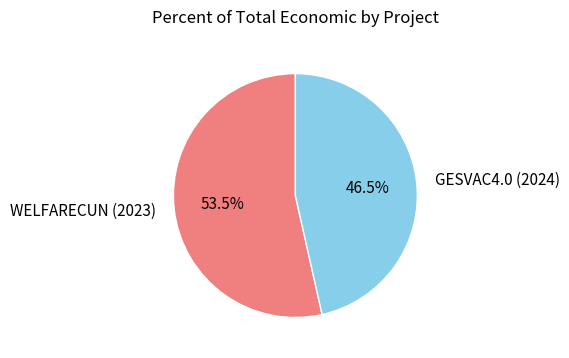

True or false: WELFARECUN (2023) accounts for 67% of the total.

False